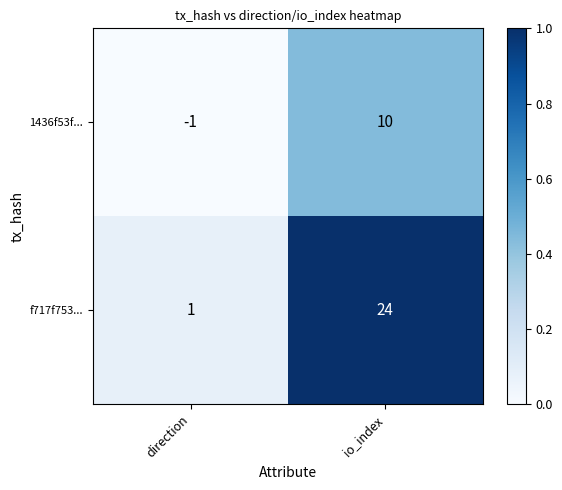

The value of f717f753... at direction is 1. True or false?

True